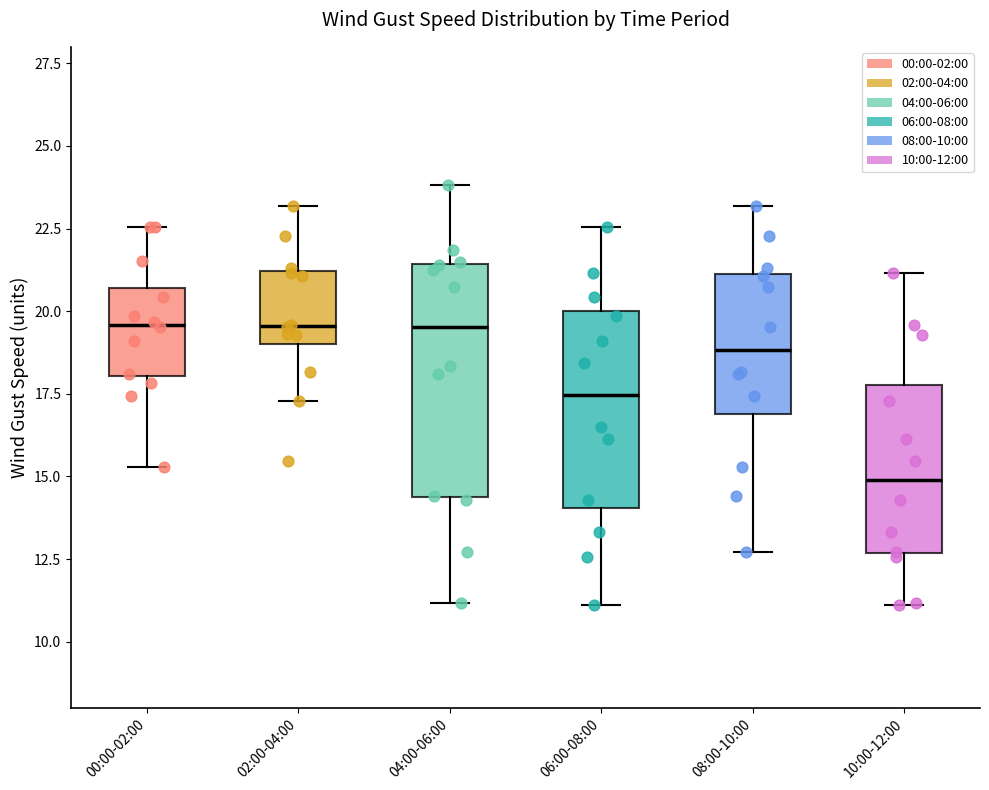

Reading left to right, transcribe this box plot: for each box, give where its median line is, the range the box spans, and where its two whiskers end, as read against the y-axis. The values are not printed on the chart, so give them approximately, as read against the axis.

00:00-02:00: median 19.5, box 18.0 to 20.5, whiskers 15.5 to 22.5
02:00-04:00: median 19.5, box 19.0 to 21.0, whiskers 17.5 to 23.0
04:00-06:00: median 19.5, box 14.5 to 21.5, whiskers 11.0 to 24.0
06:00-08:00: median 17.5, box 14.0 to 20.0, whiskers 11.0 to 22.5
08:00-10:00: median 19.0, box 17.0 to 21.0, whiskers 12.5 to 23.0
10:00-12:00: median 15.0, box 12.5 to 18.0, whiskers 11.0 to 21.0